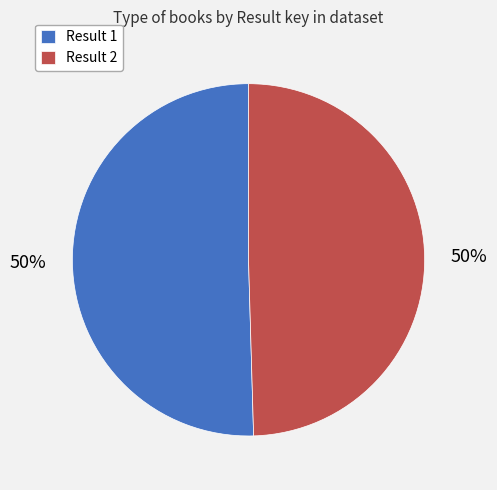

To the nearest percent, what percentage of the pie is Result 2?

50%